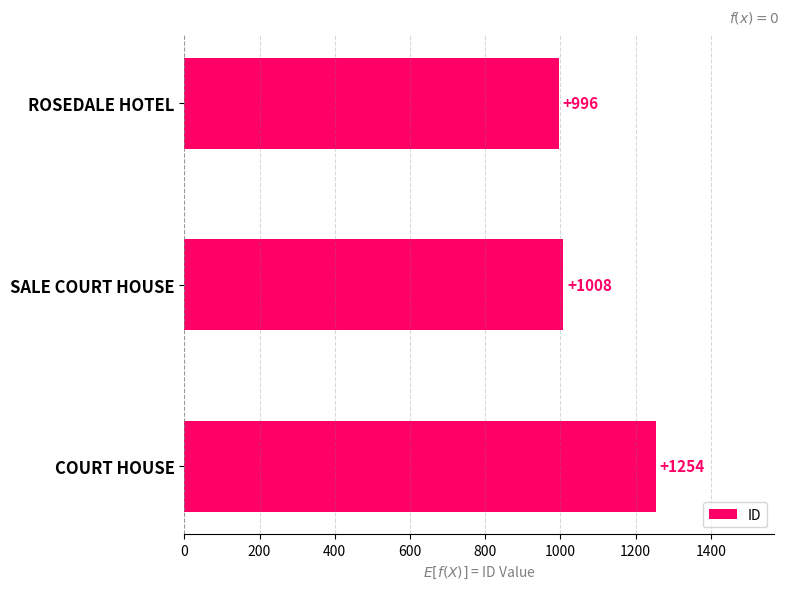

How many distinct data groups are displayed?

1